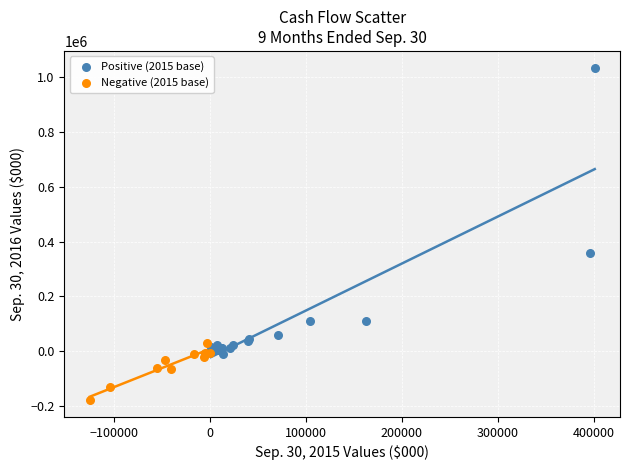

Which series has the widest spread of Y values?

Positive (2015 base)